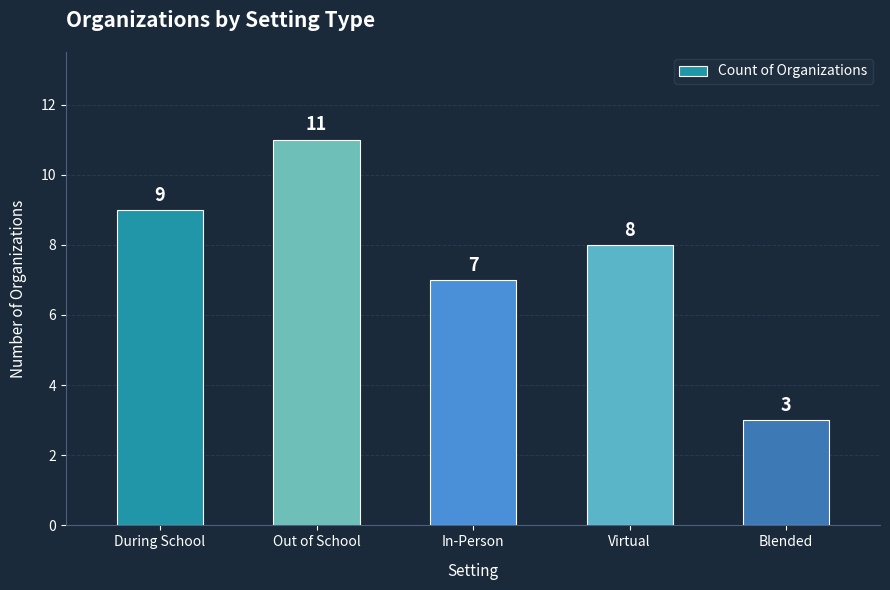

List the labels in order of value, largest first.

Out of School, During School, Virtual, In-Person, Blended